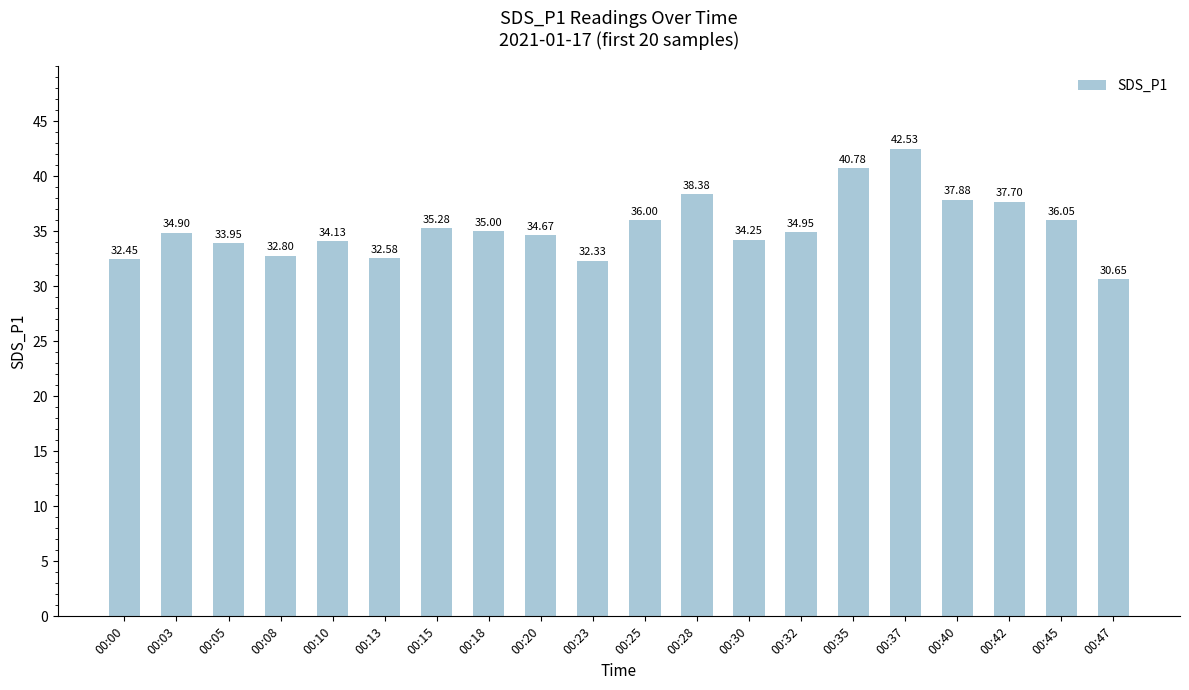

What value does the data have at 00:42?

37.7